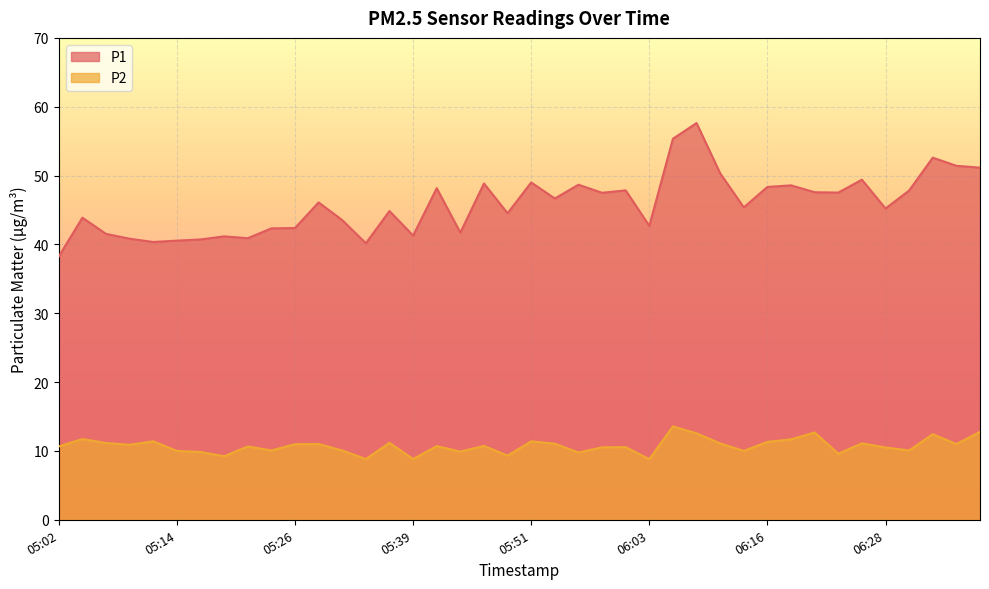

True or false: P2 and P1 cross at least once.

False